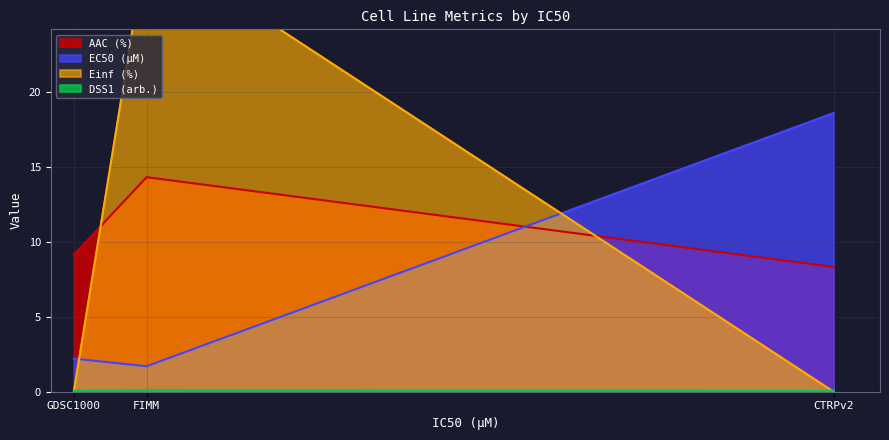

The value of DSS1 (arb.) at FIMM is 0.1. True or false?

False